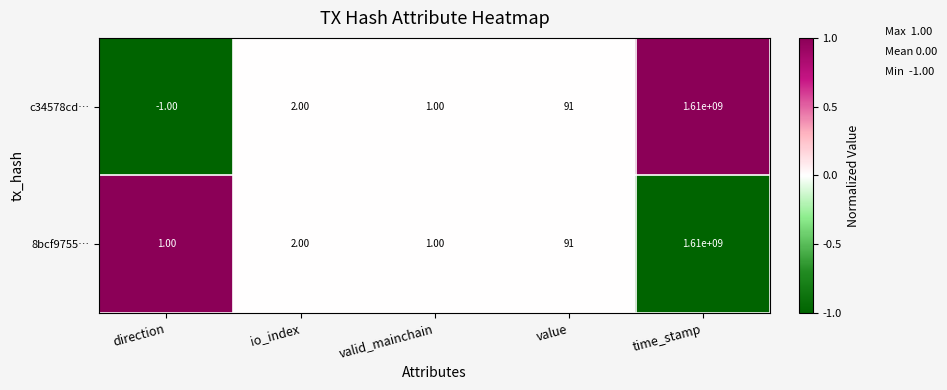

Where is 8bcf9755… nearest to the value 805000000?

value